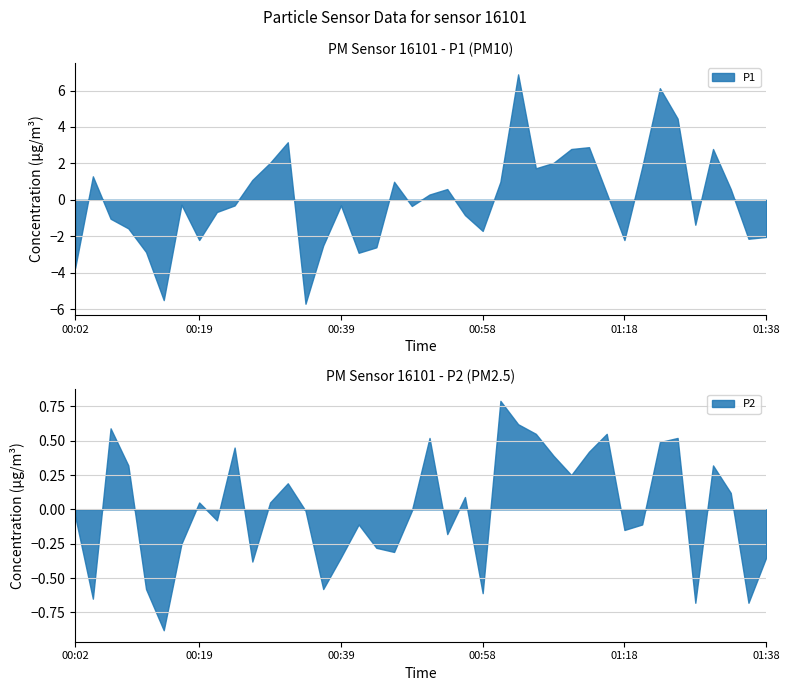

What is the label of the 38th point from the right?

2023-02-01T00:07:05